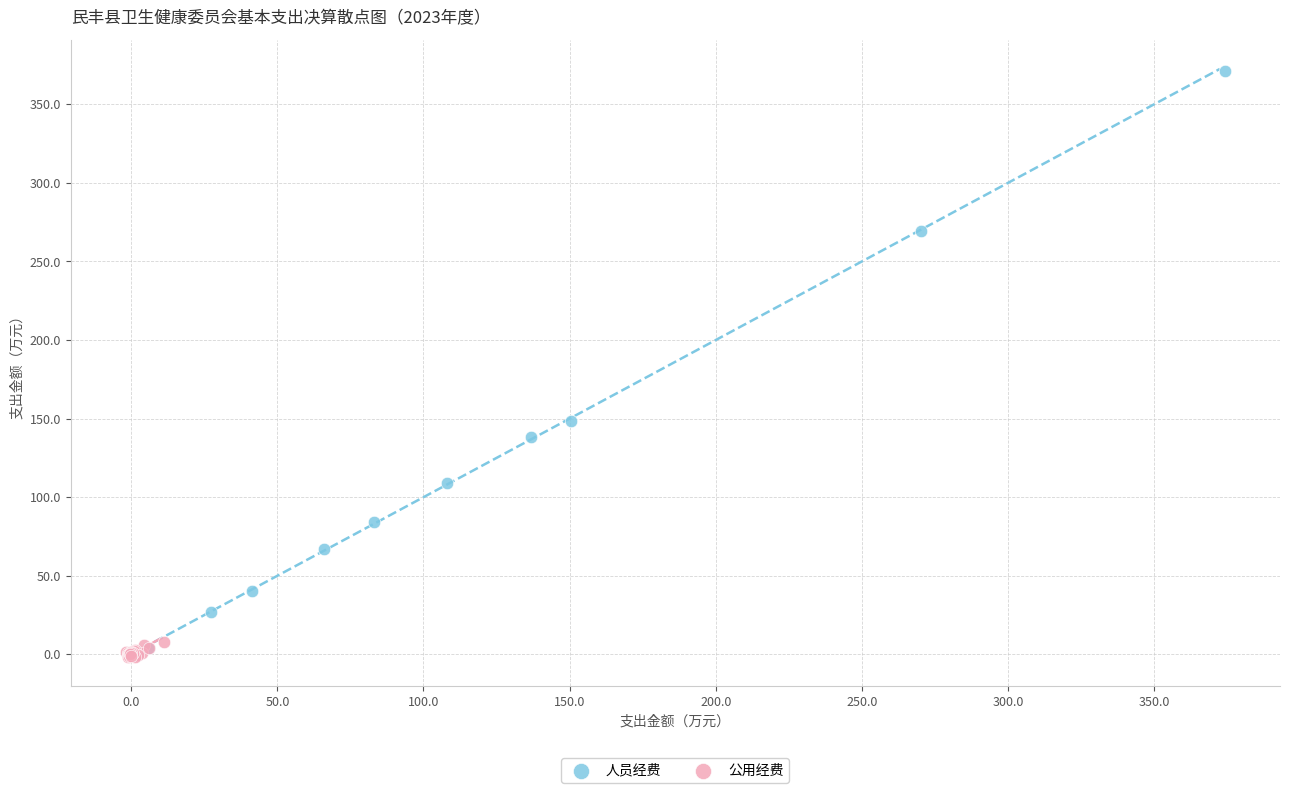

Which series contains the highest Y value?

人员经费